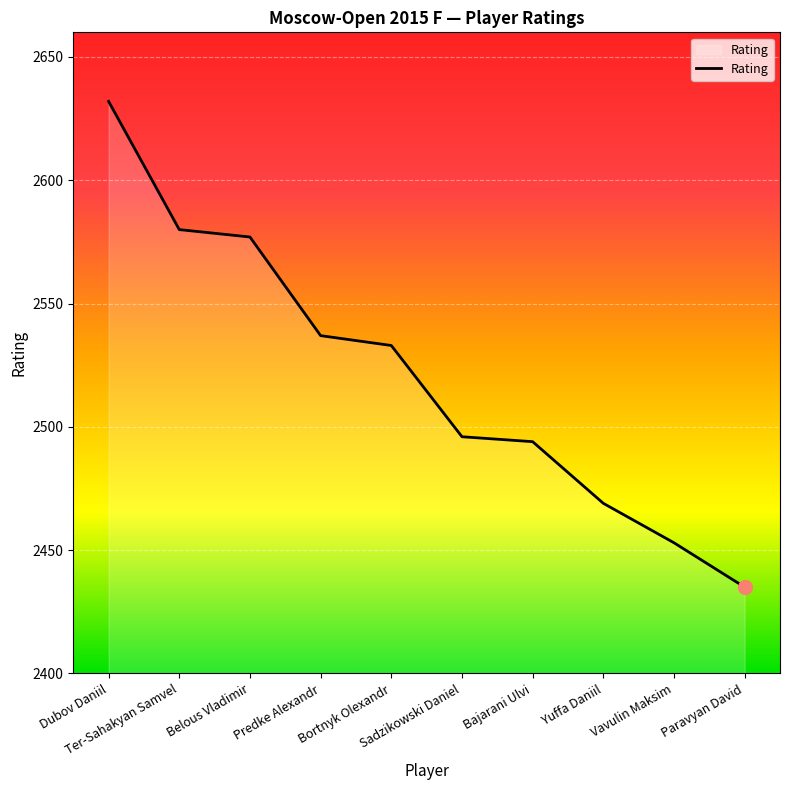

Which label corresponds to the largest value in the chart?

Dubov Daniil